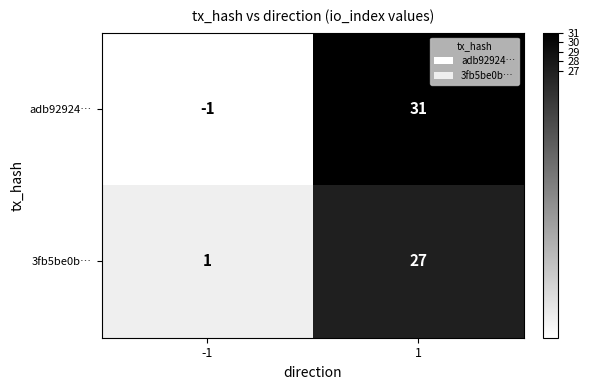

How many series are shown in this chart?

2